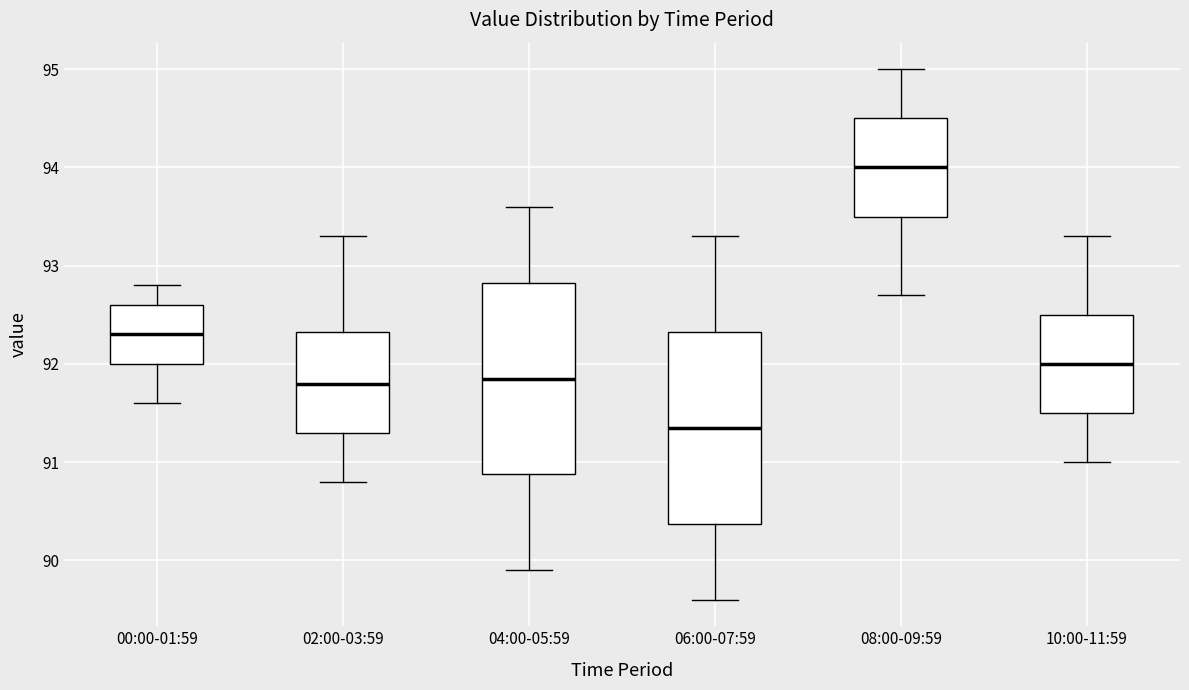

Reading left to right, transcribe this box plot: for each box, give where its median line is, the range the box spans, and where its two whiskers end, as read against the y-axis. The values are not printed on the chart, so give them approximately, as read against the axis.

00:00-01:59: median 92.3, box 92.0 to 92.6, whiskers 91.6 to 92.8
02:00-03:59: median 91.8, box 91.3 to 92.3, whiskers 90.8 to 93.3
04:00-05:59: median 91.9, box 90.9 to 92.8, whiskers 89.9 to 93.6
06:00-07:59: median 91.4, box 90.4 to 92.3, whiskers 89.6 to 93.3
08:00-09:59: median 94.0, box 93.5 to 94.5, whiskers 92.7 to 95.0
10:00-11:59: median 92.0, box 91.5 to 92.5, whiskers 91.0 to 93.3